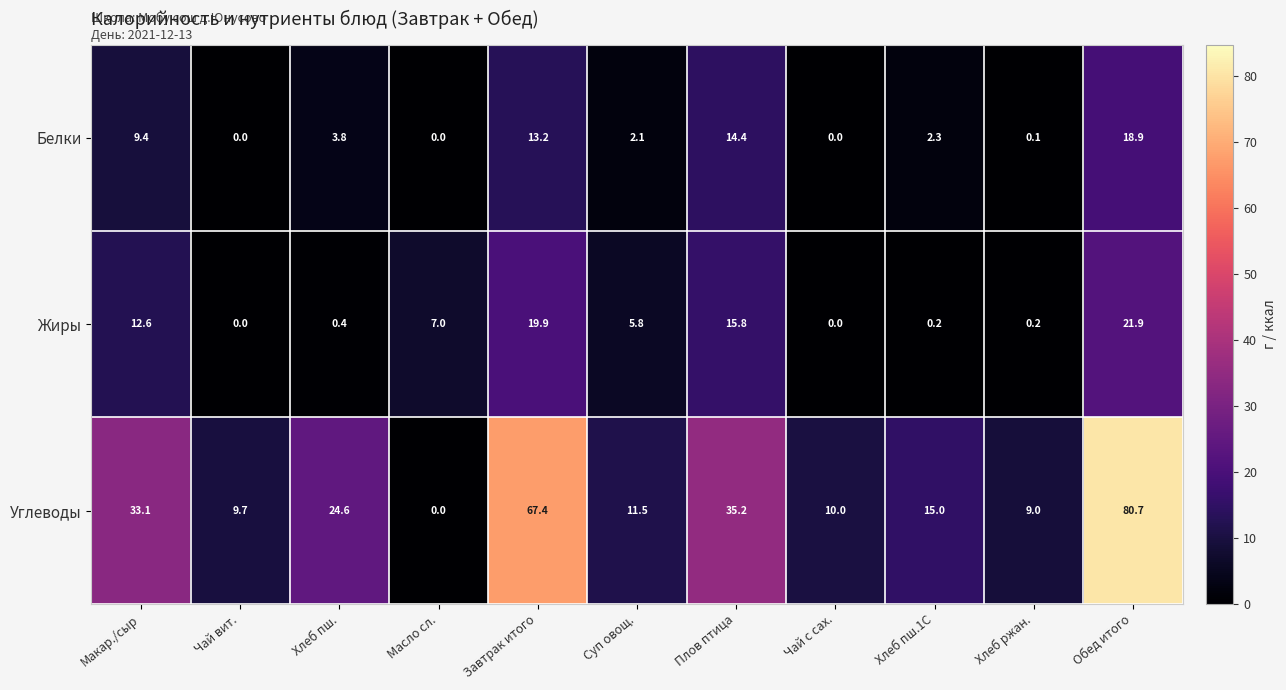

At which category does the chart reach its peak across all series?

Обед итого